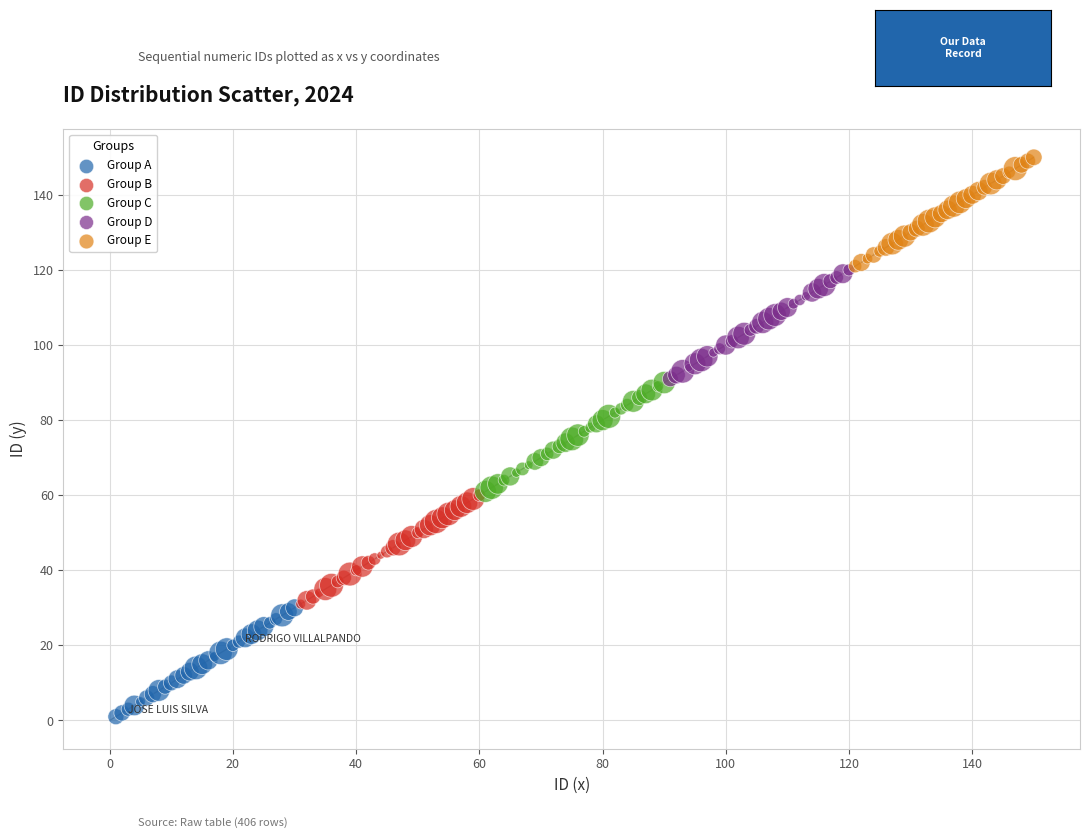

What are all the series names shown in the legend?

Group A, Group B, Group C, Group D, Group E